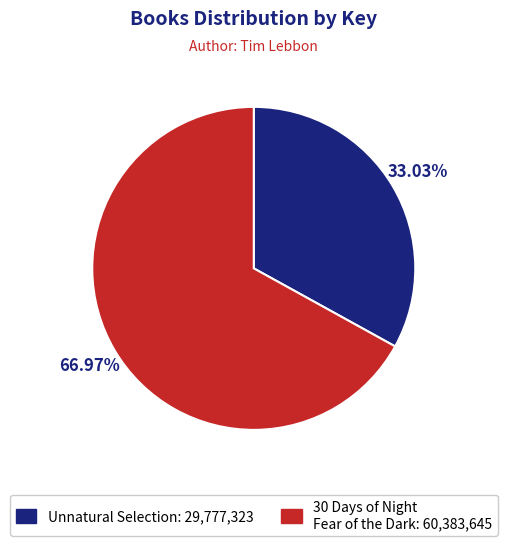

Is there a majority slice in this chart?

Yes